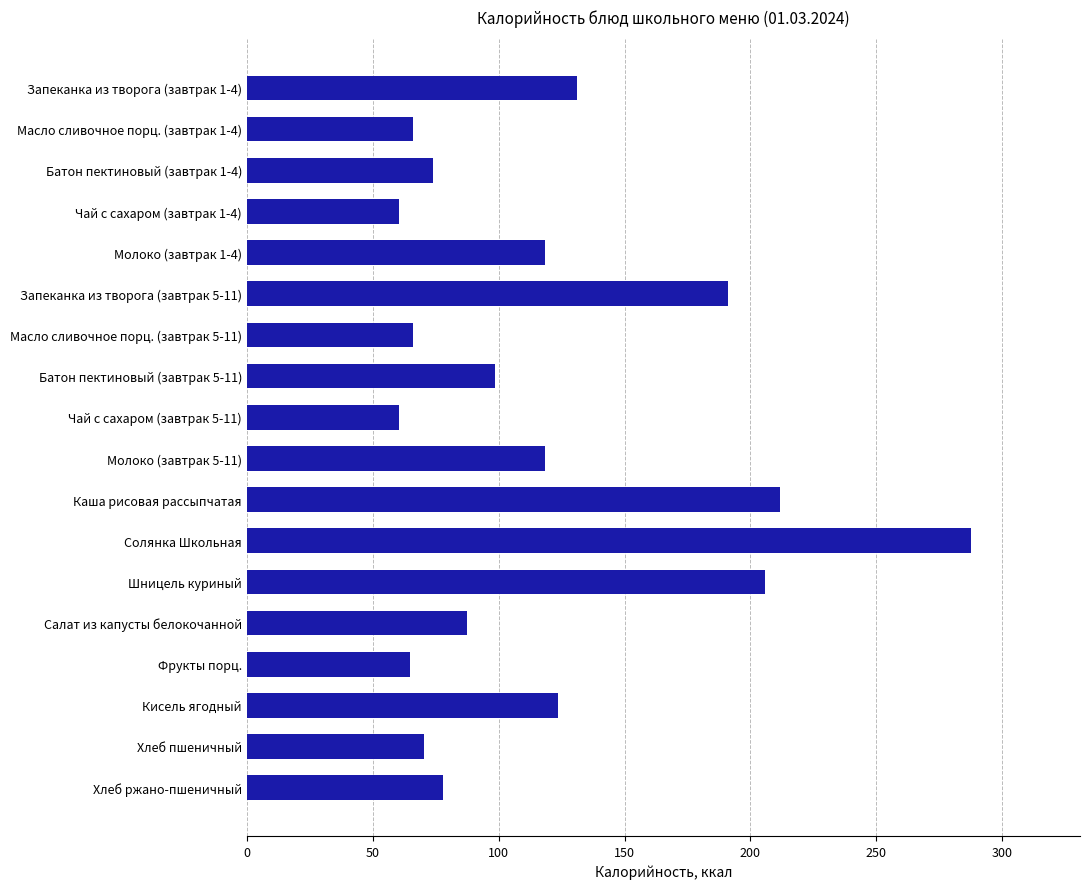

What is the minimum value shown in the chart?

60.5